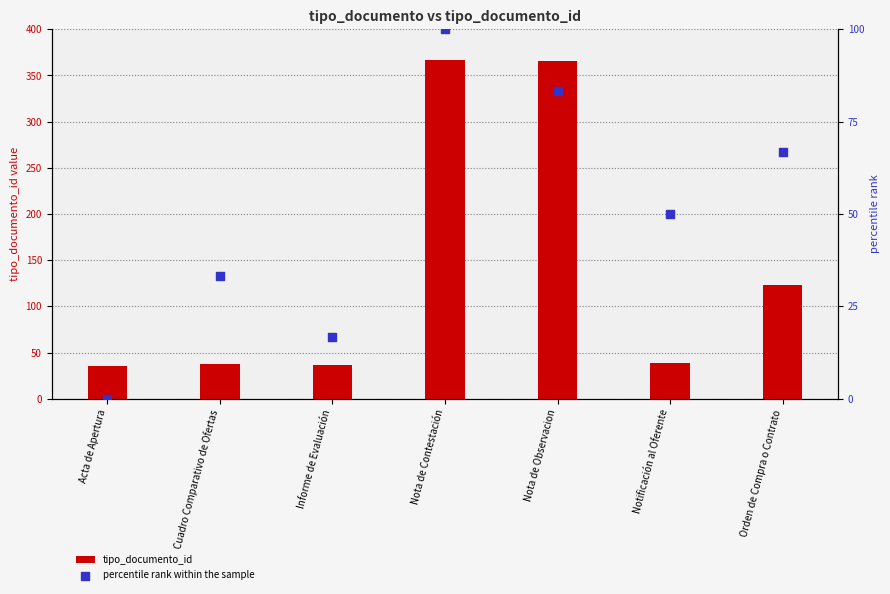

Which series reaches the minimum Y coordinate?

percentile rank within the sample